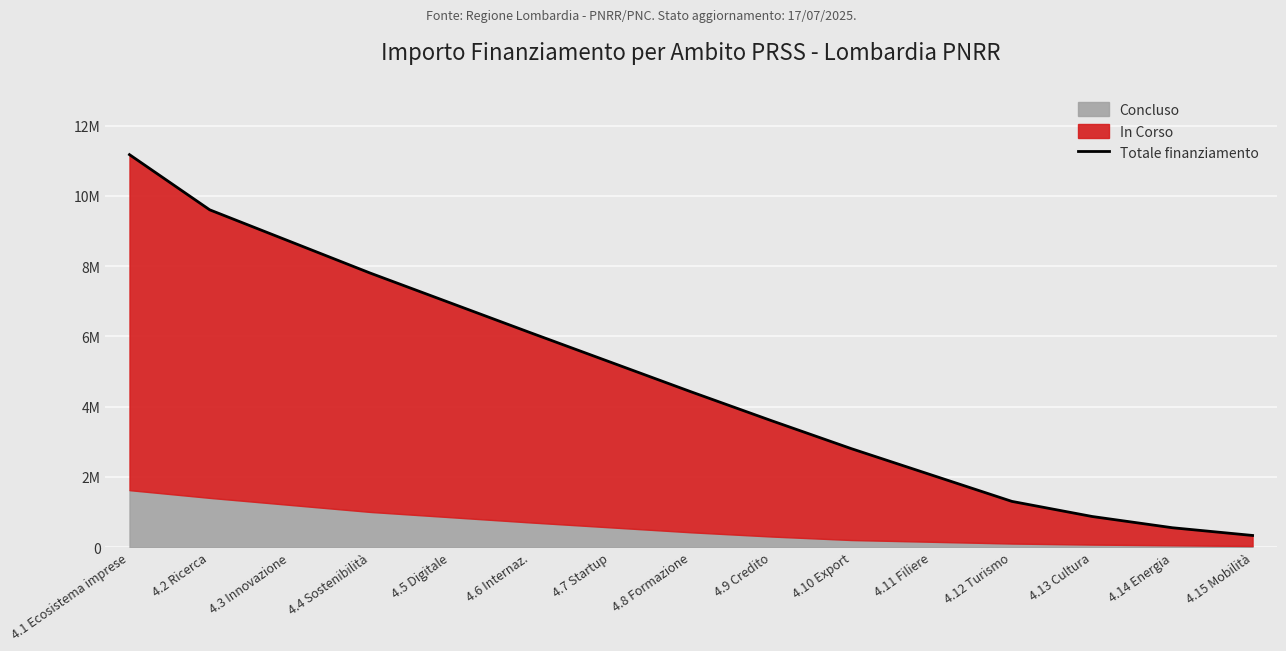

The chart shows a value of 546440 at 4.15 Mobilità. True or false?

False